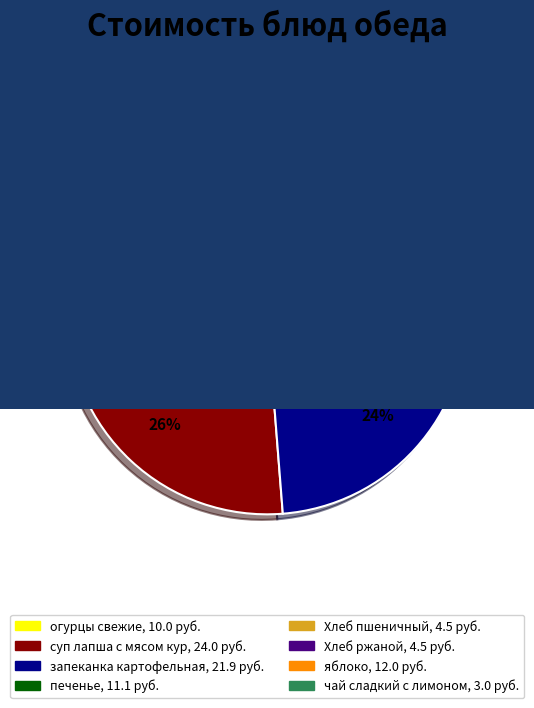

Between яблоко and Хлеб пшеничный, which is larger?

яблоко